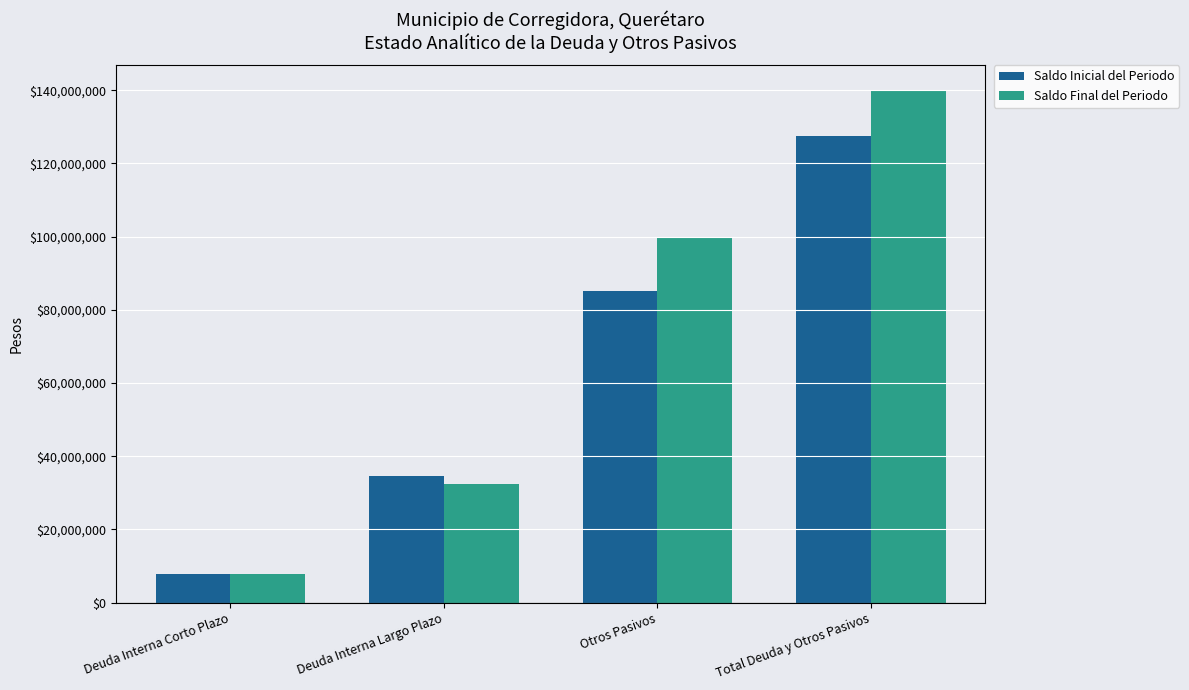

What is the difference between the maximum and minimum values in the Saldo Inicial del Periodo series?

119557849.7